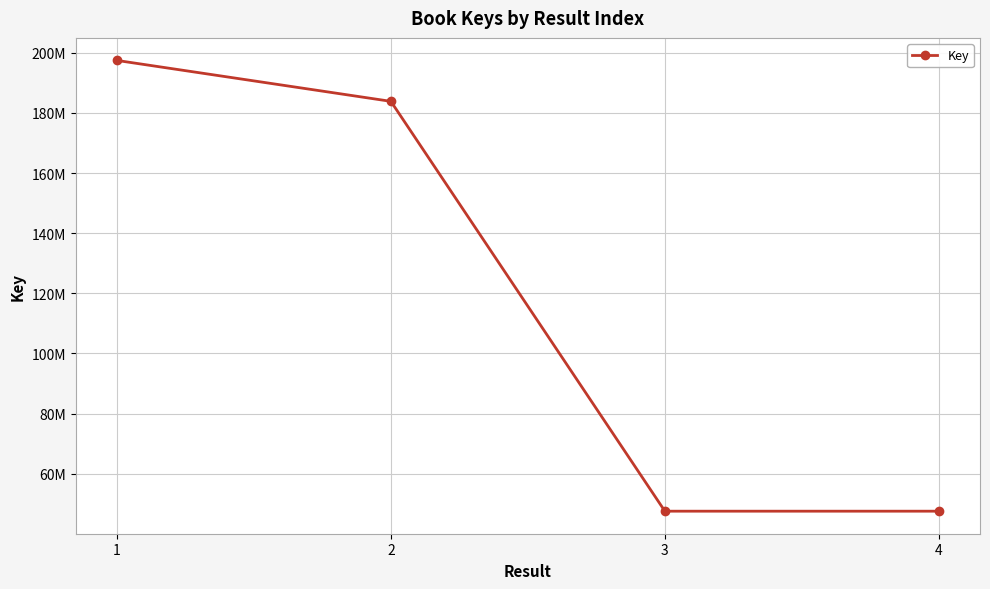

List the labels in order of value, smallest first.

4, 3, 2, 1